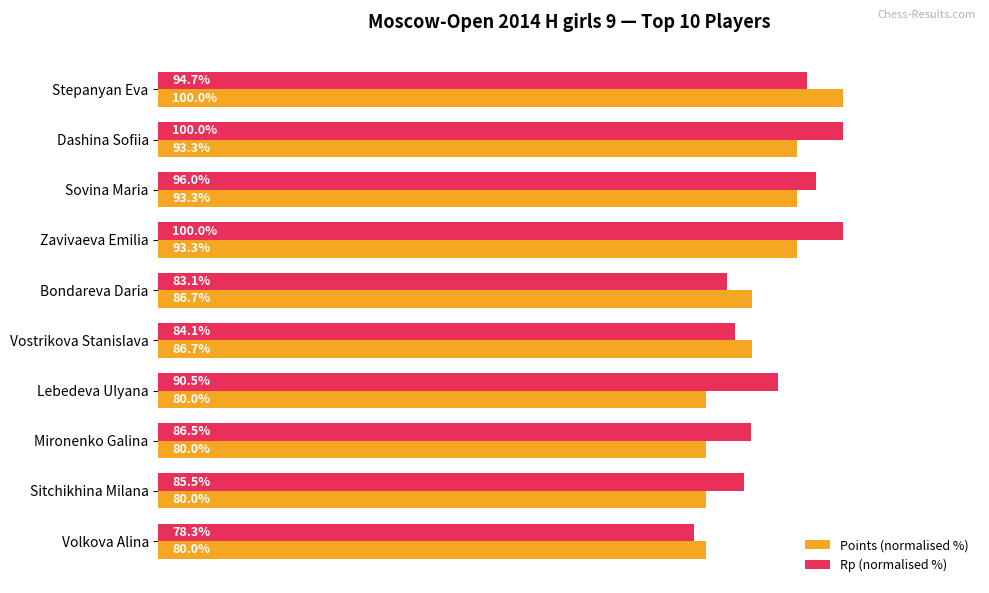

Rank the series by their average value, from highest to lowest.

Rp (normalised %), Points (normalised %)